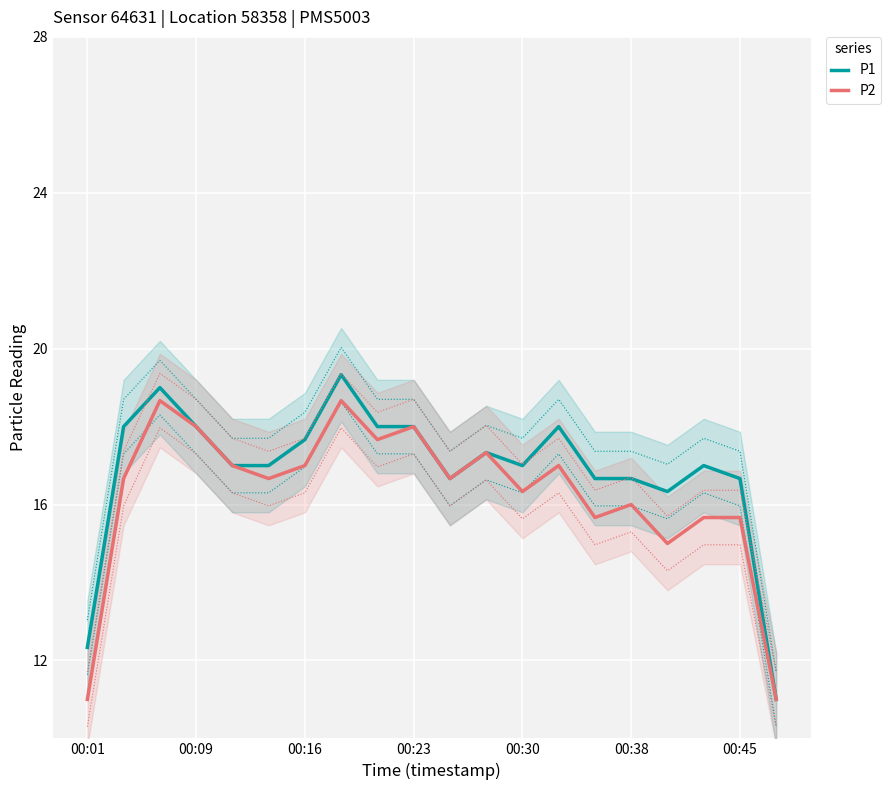

True or false: P1 has a value of 16.7 at 00:38.

True